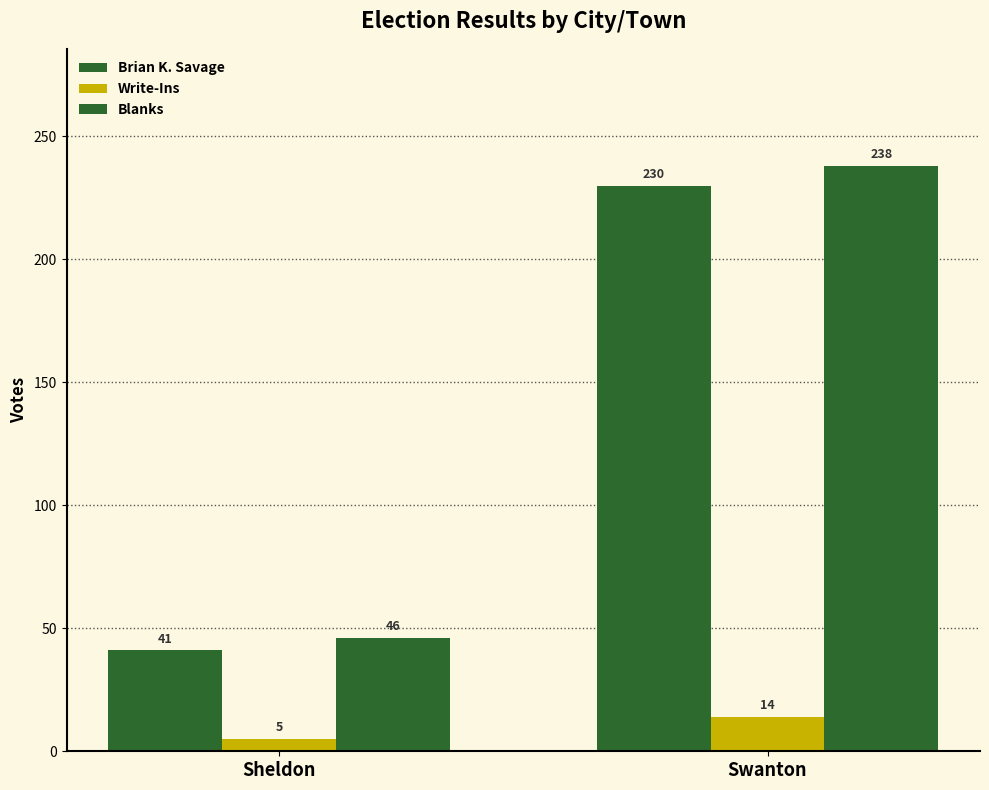

Count the number of data series in this chart.

3